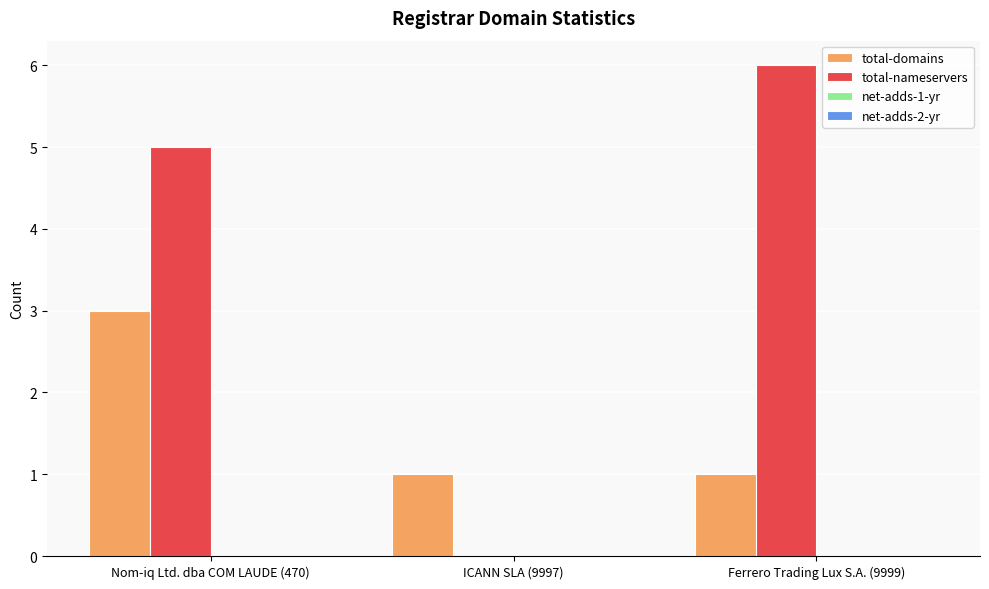

The total-domains series shows 2 at Nom-iq Ltd. dba COM LAUDE (470). True or false?

False